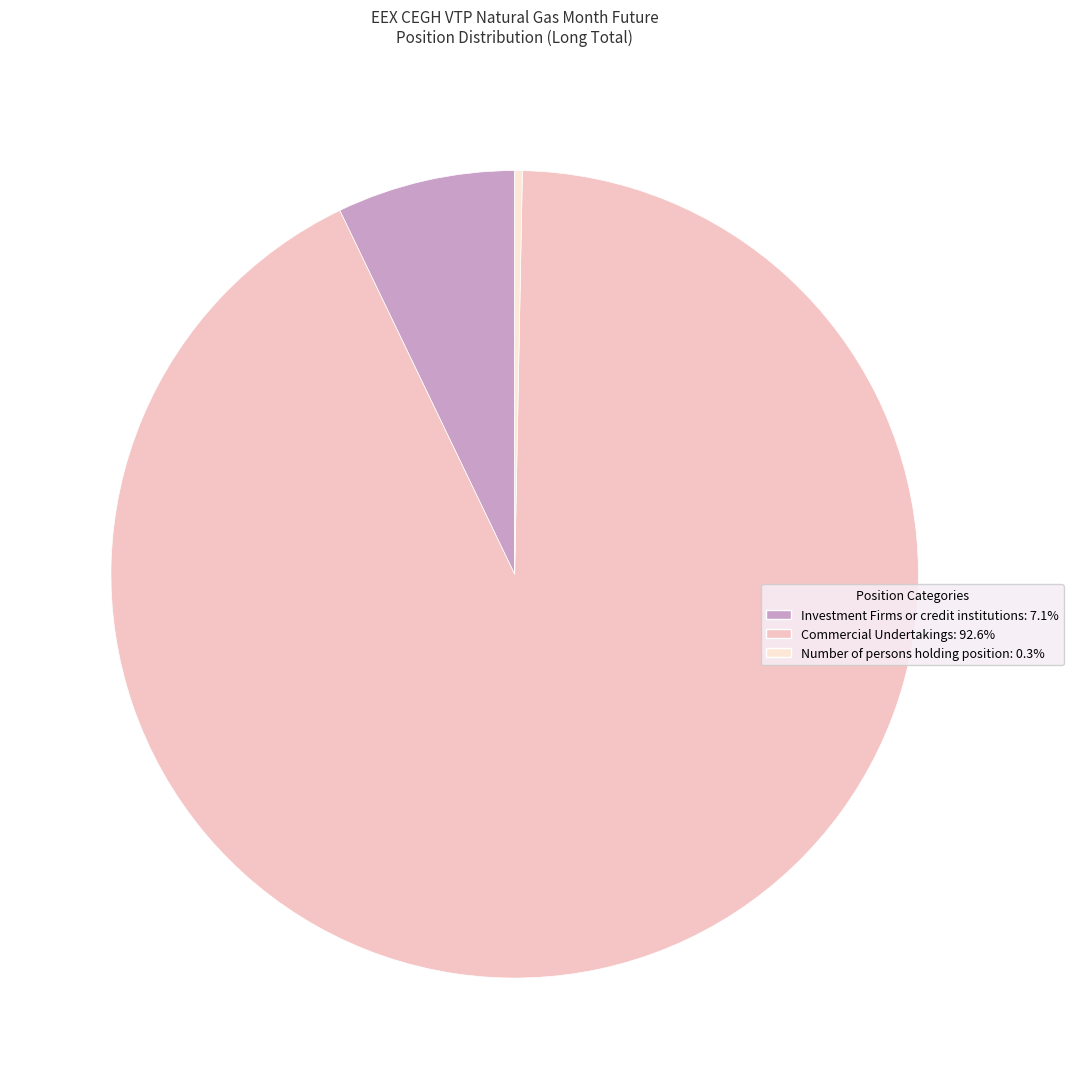

Is there any slice that represents more than half of the pie?

Yes